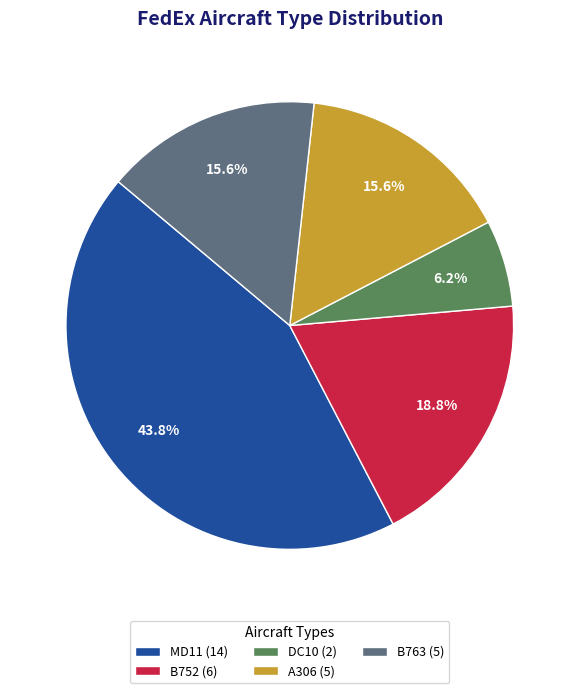

How many segments does this pie chart have?

5